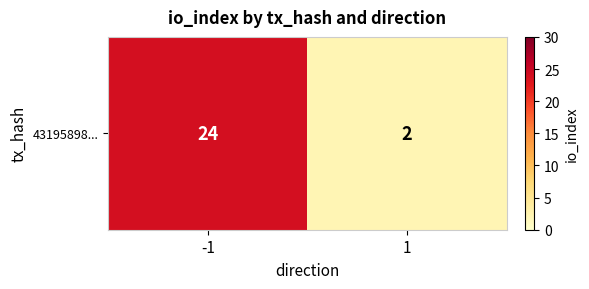

Is it true that the value at -1 is 24?

True